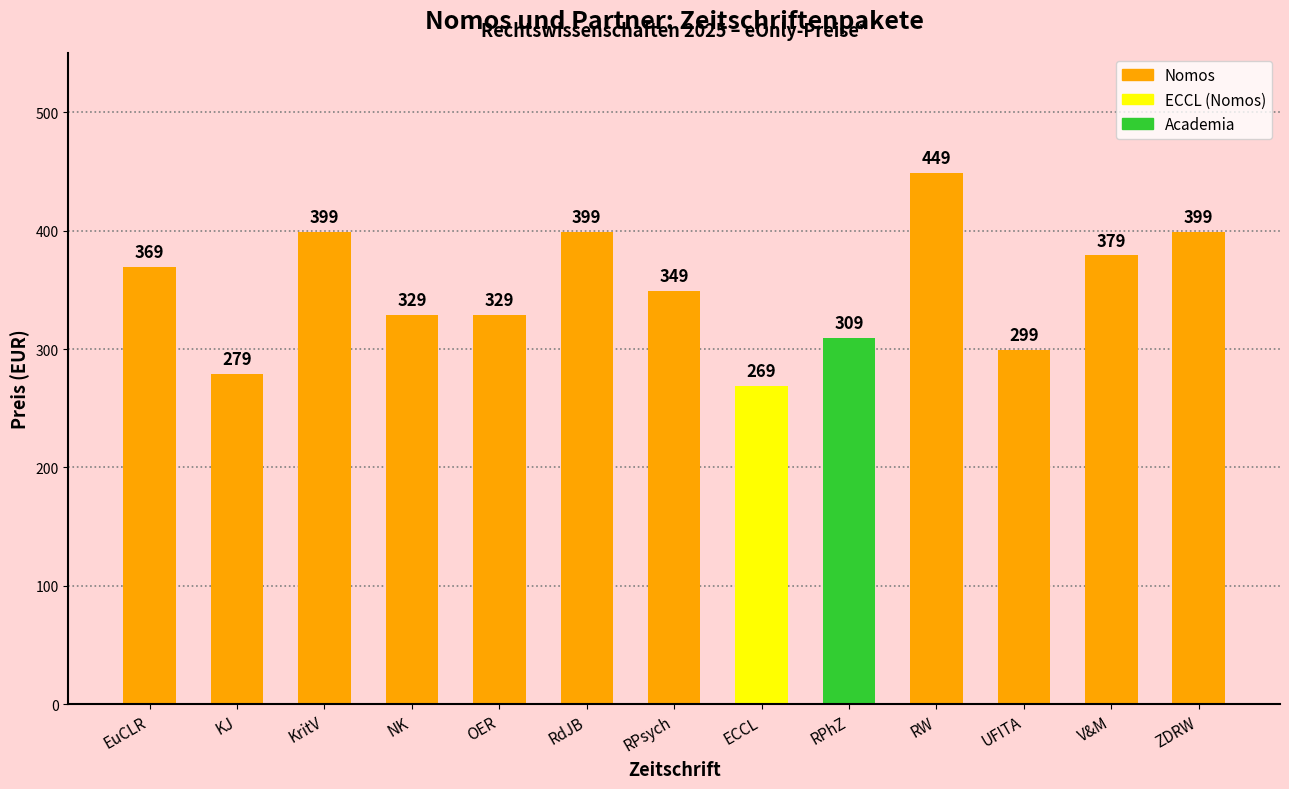

What is the change in value from EuCLR to UFITA?

-70